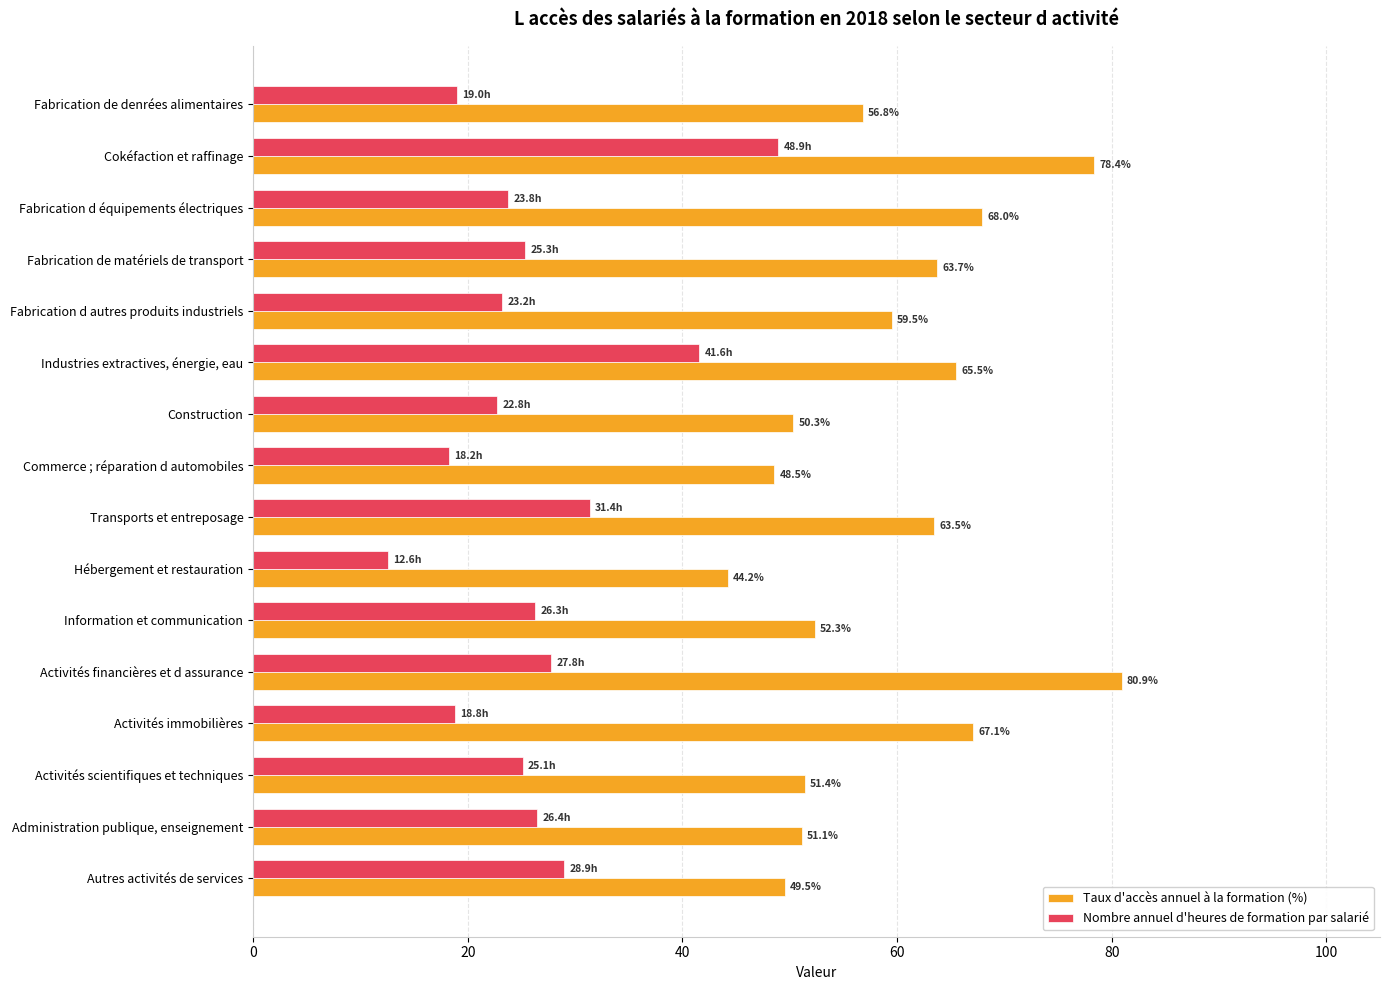

What is the sum of all Nombre annuel d'heures de formation par salarié values?

420.0